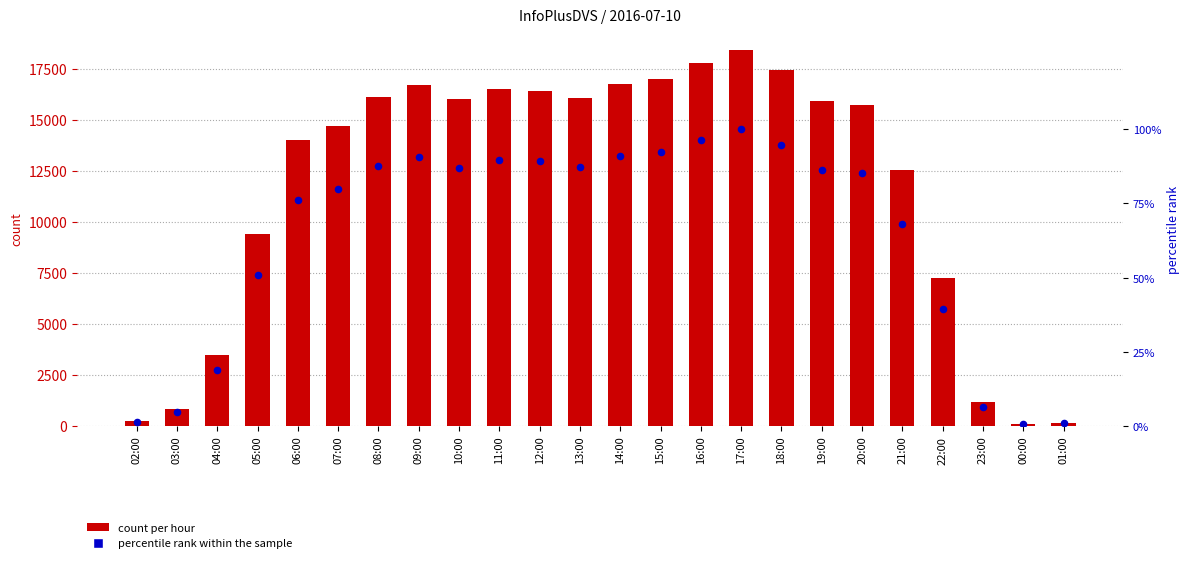

Which series has the largest Y range (max minus min)?

count per hour